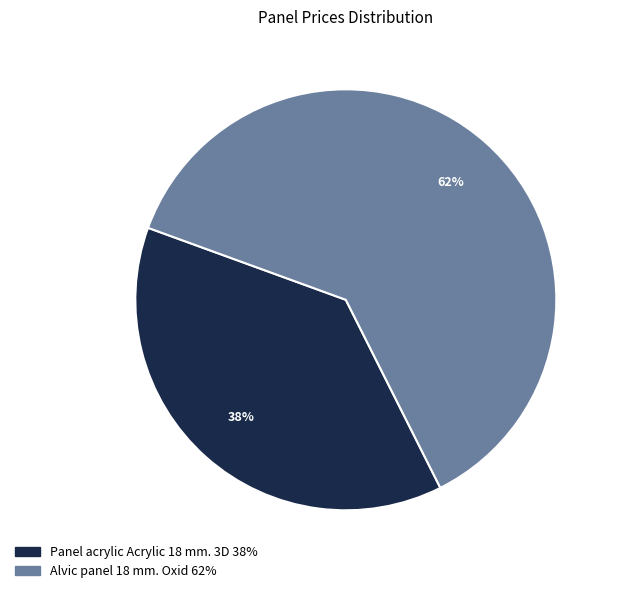

To the nearest percent, what portion does Panel acrylic Acrylic 18 mm. 3D represent?

38%